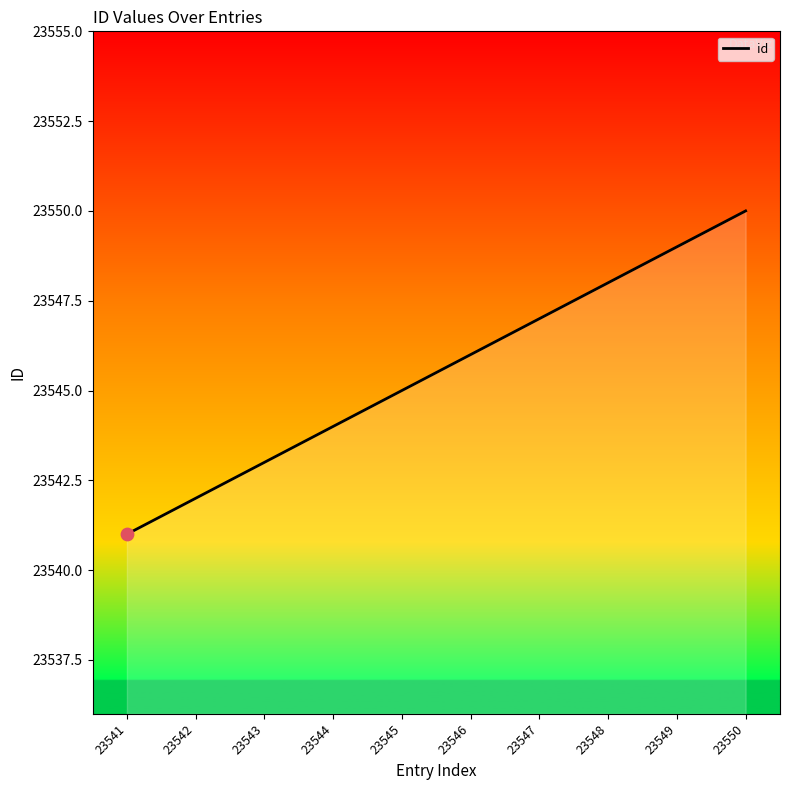

Which has a higher value, 23549 or 23548?

23549